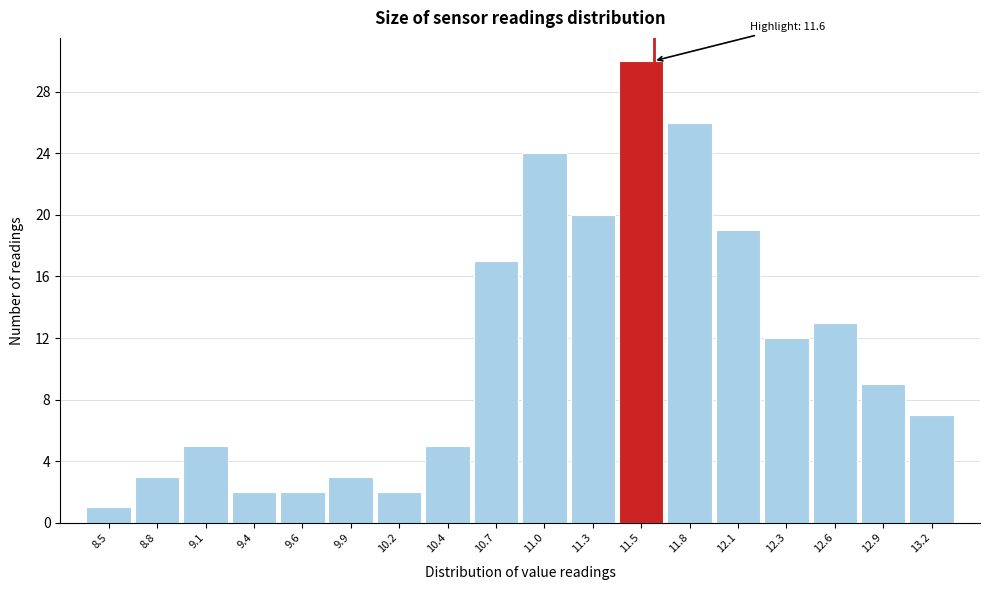

Which range on the x-axis has the tallest bar?

11.40 to 11.65